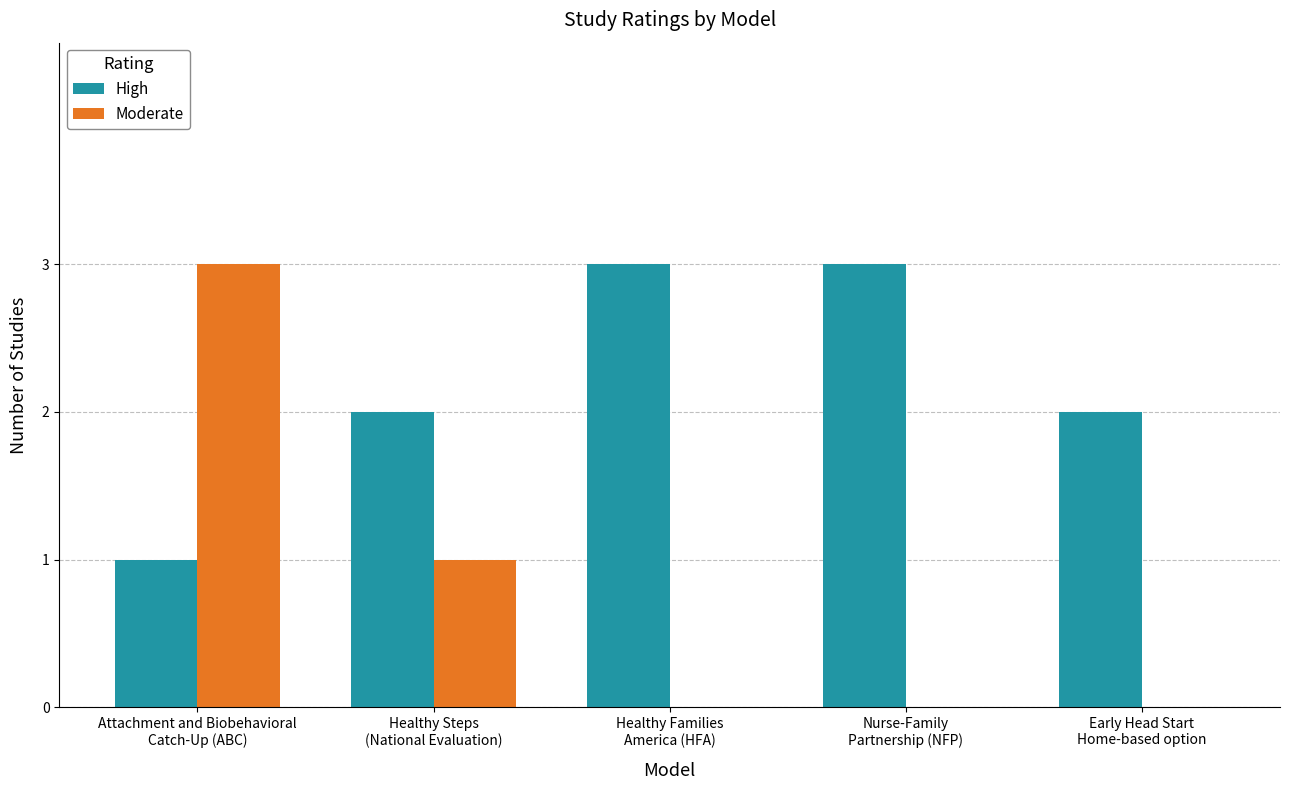

What is the maximum value for Moderate?

3